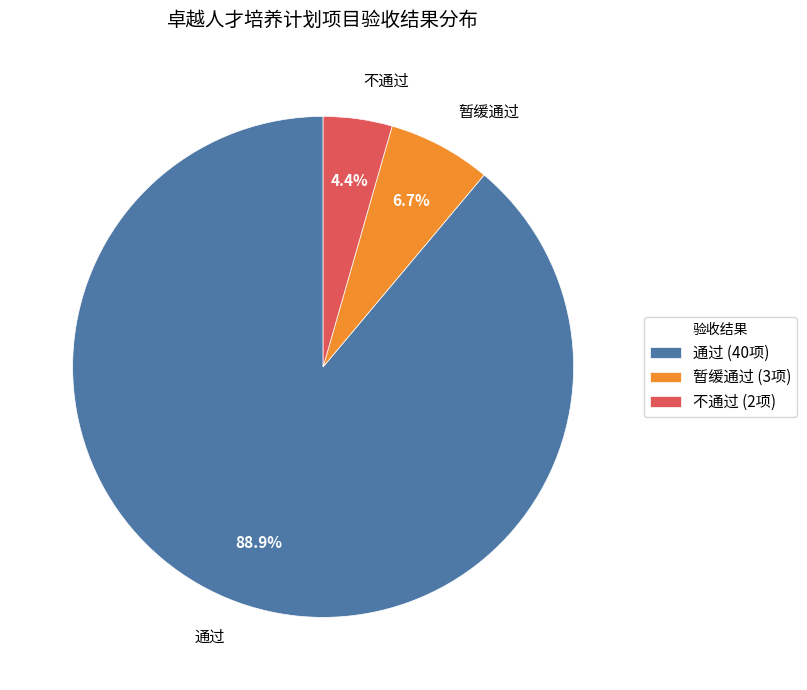

What is the smallest slice in the pie chart?

不通过